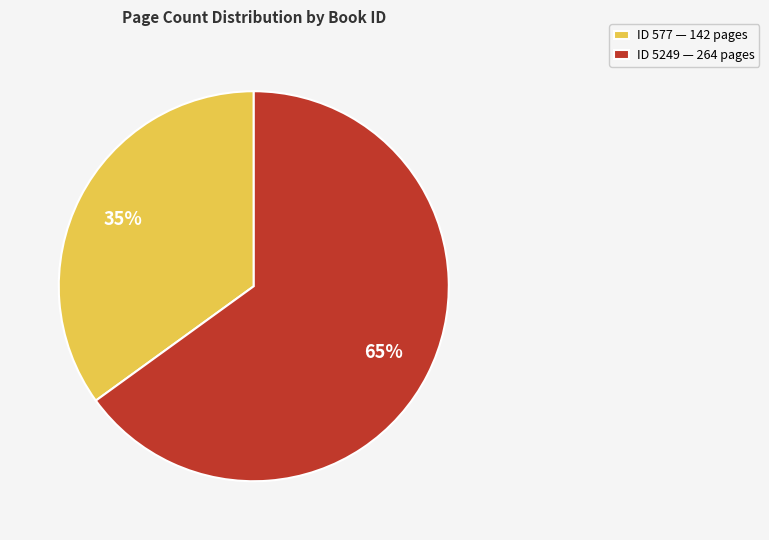

To the nearest percent, what portion does ID 5249 — 264 pages represent?

65%